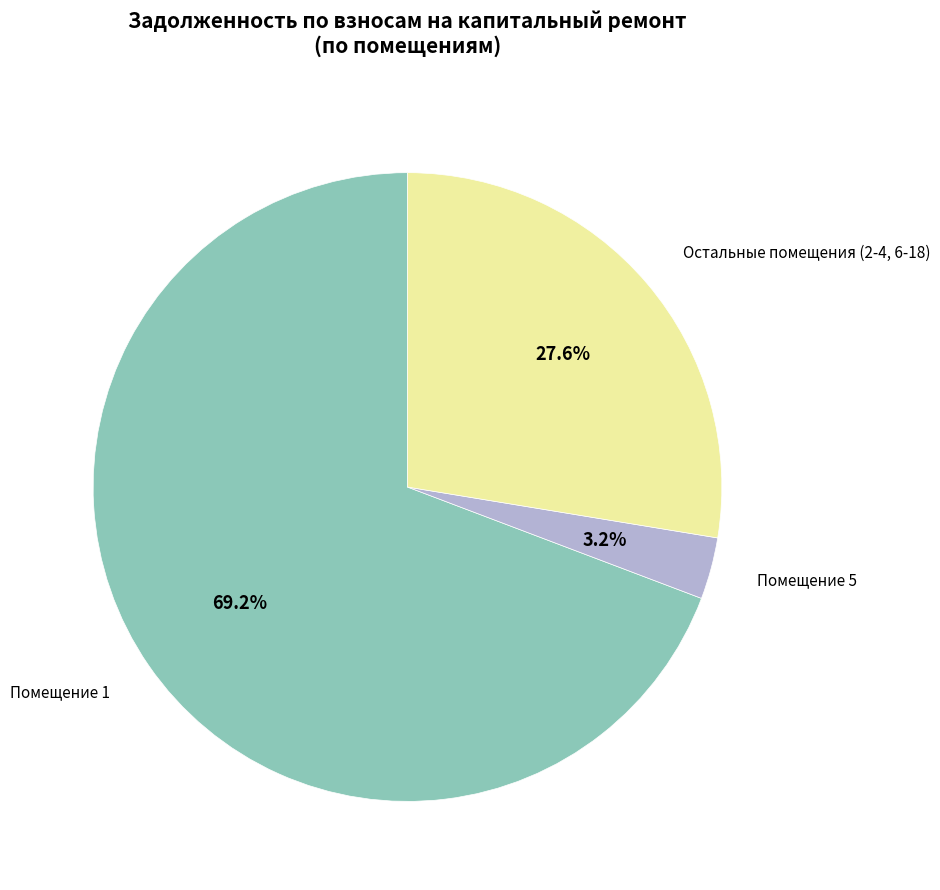

What percentage is NOT represented by Помещение 5?

96.8%